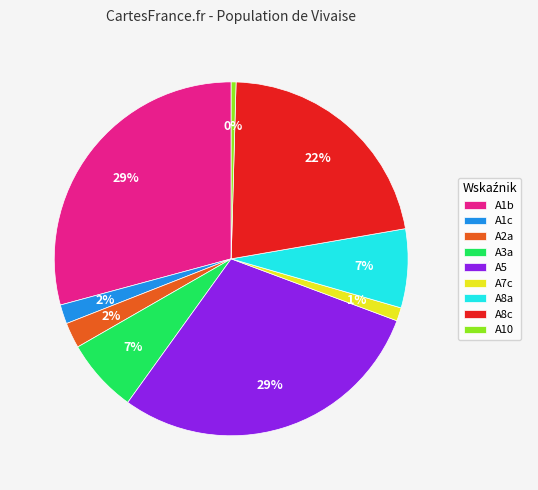

Is the sum of A10 and A3a greater than half?

No